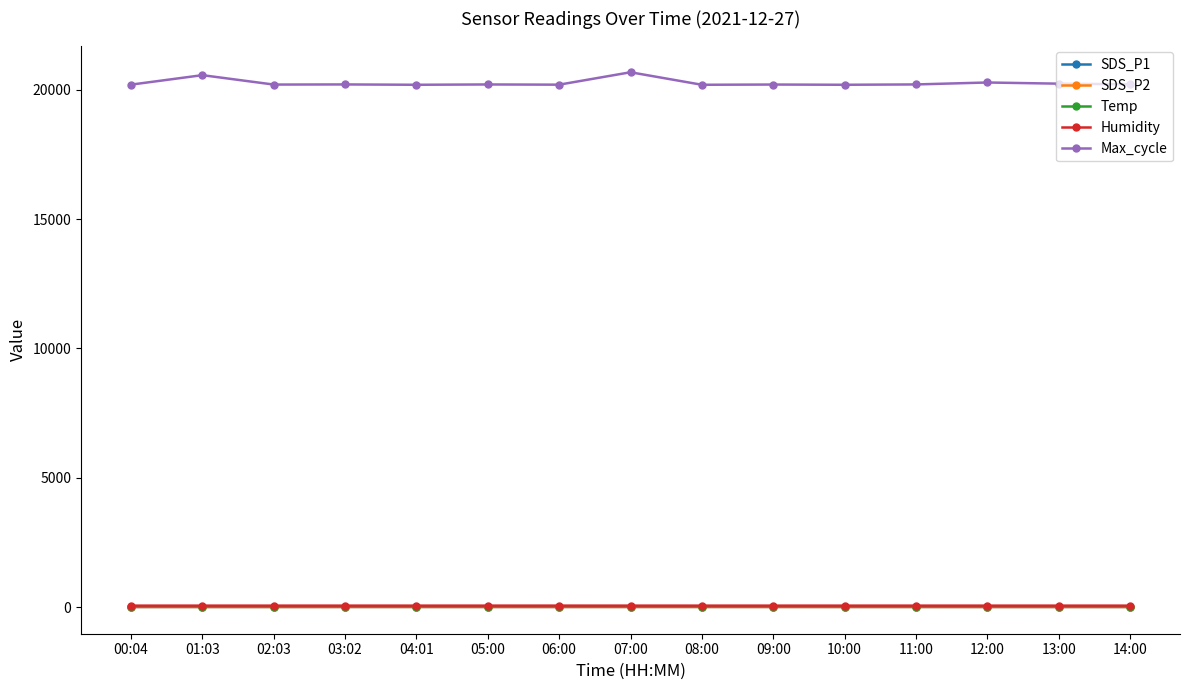

What position from the left is 14:00?

15